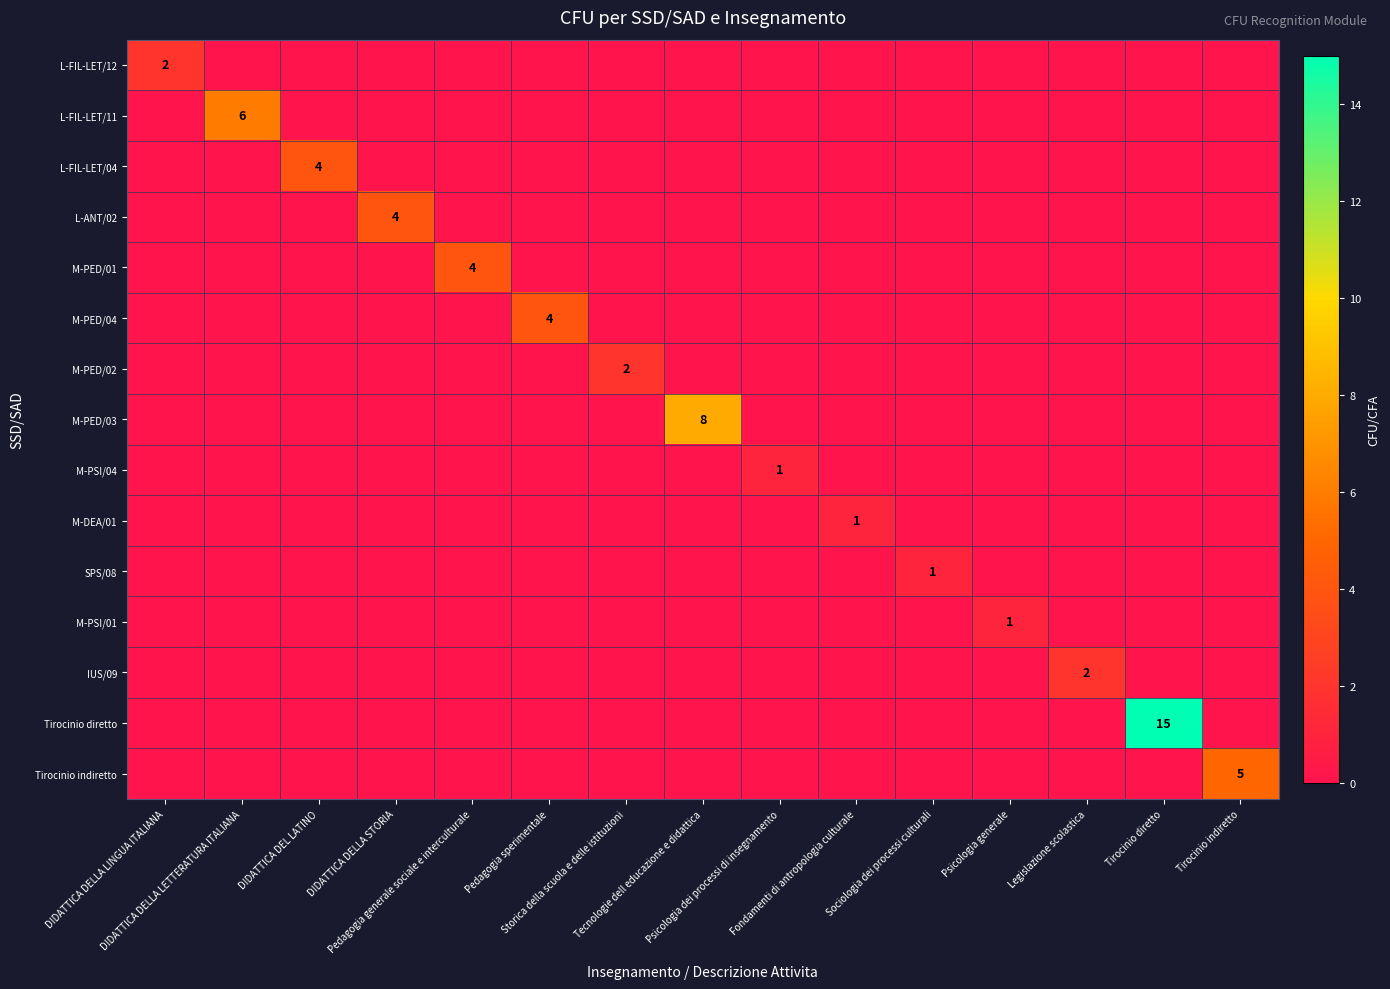

Rank the categories by M-PED/04 value from highest to lowest.

Pedagogia sperimentale, DIDATTICA DELLA LINGUA ITALIANA, DIDATTICA DELLA LETTERATURA ITALIANA, DIDATTICA DEL LATINO, DIDATTICA DELLA STORIA, Pedagogia generale sociale e interculturale, Storica della scuola e delle istituzioni, Tecnologie dell educazione e didattica, Psicologia dei processi di insegnamento, Fondamenti di antropologia culturale, Sociologia dei processi culturali, Psicologia generale, Legislazione scolastica, Tirocinio diretto, Tirocinio indiretto